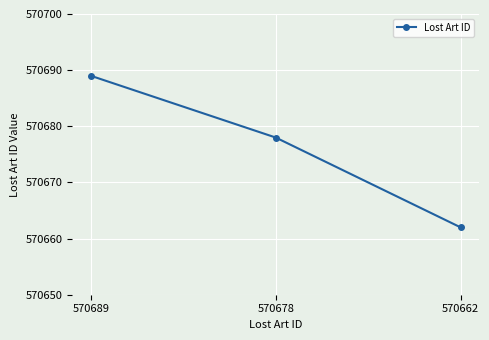

What is the maximum value shown in the chart?

570689